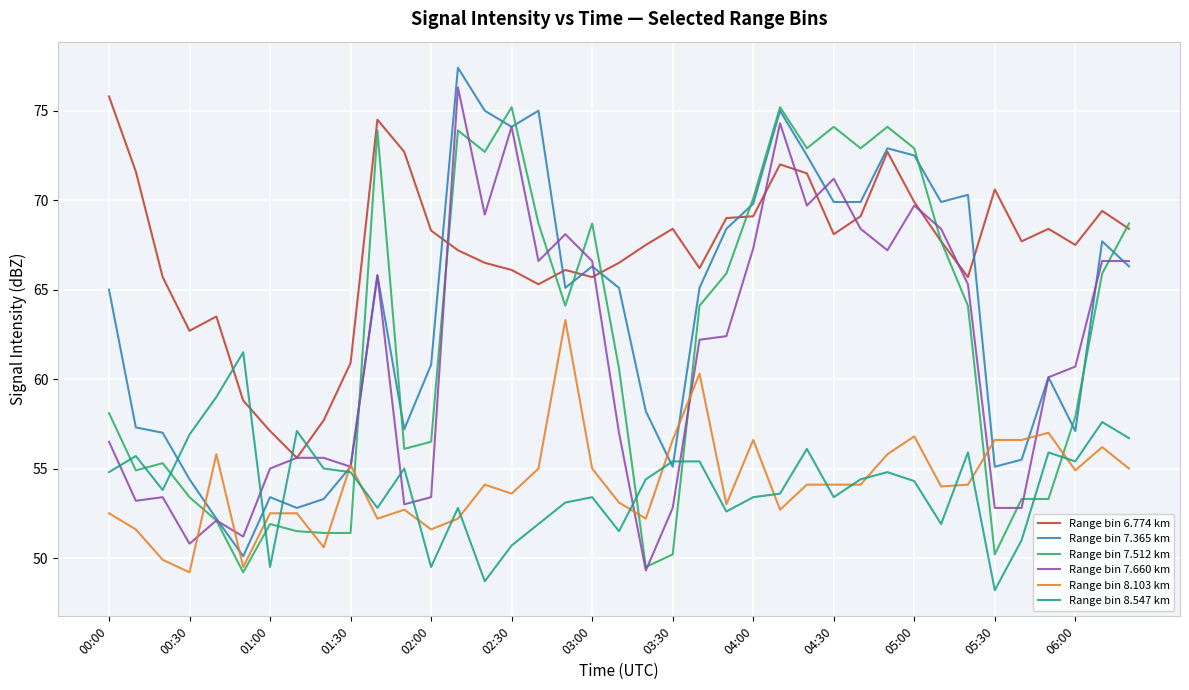

What is the minimum value for Range bin 8.103 km?

49.2